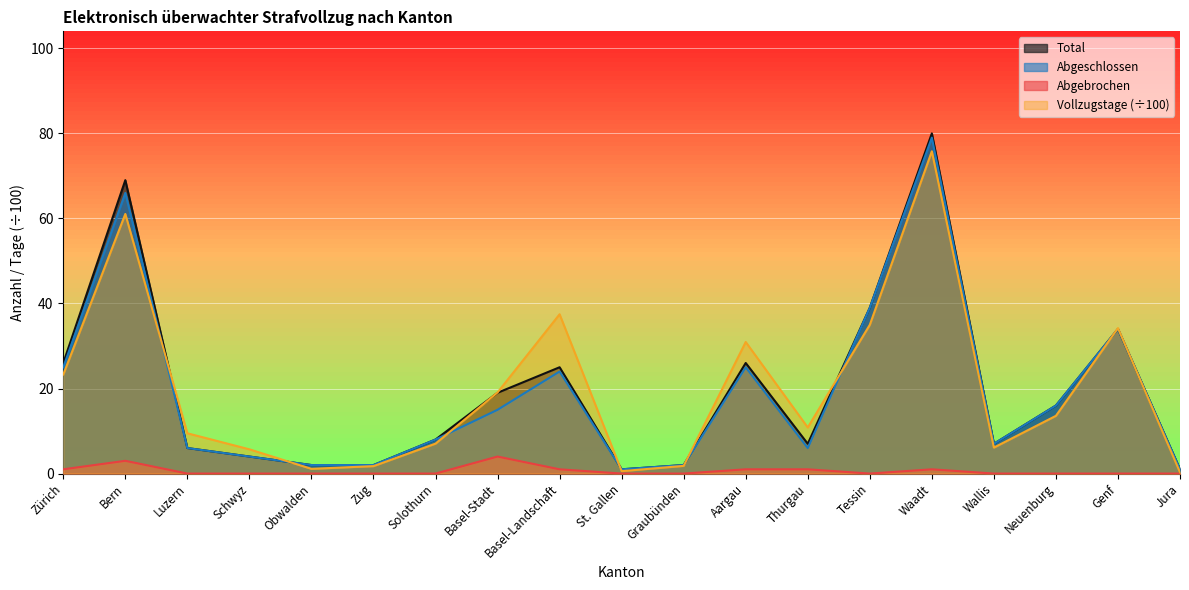

Does the chart display data point markers on the line(s)?

No